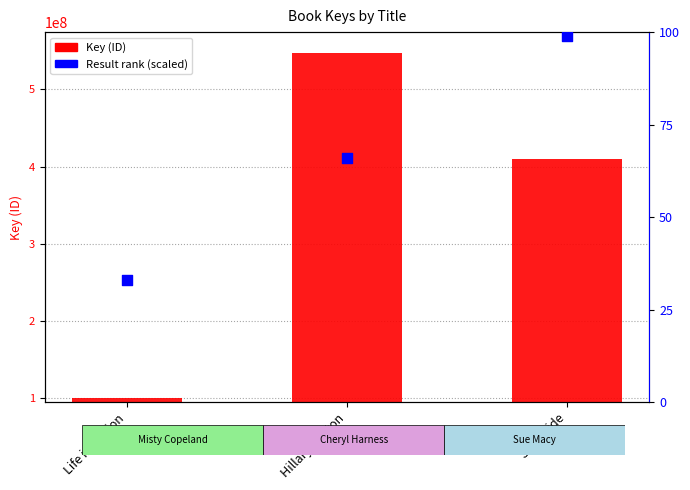

At which category is the sum across all series the highest?

Hillary Clinton